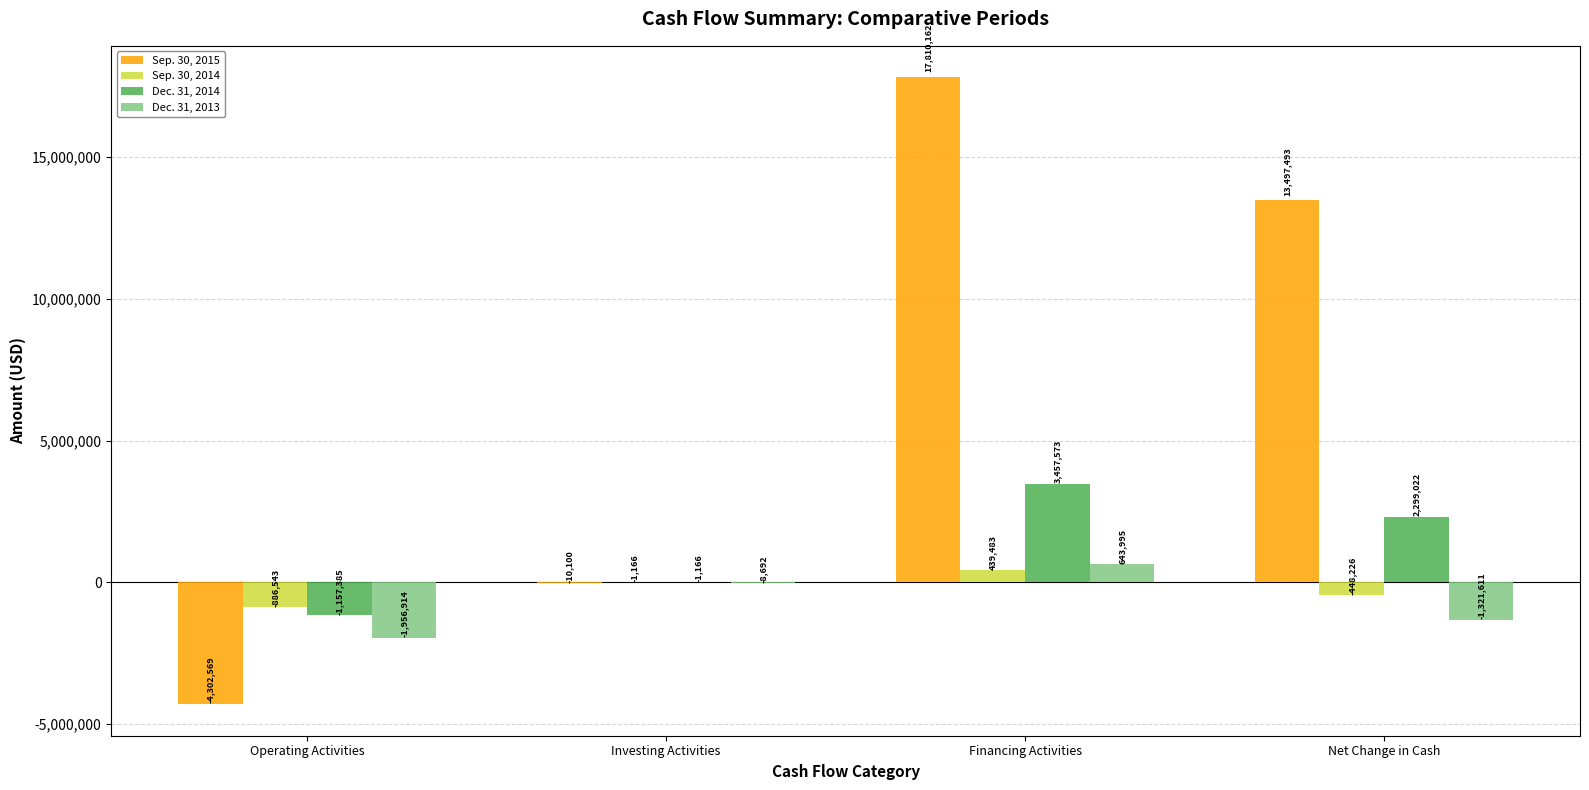

Between Operating Activities and Investing Activities, which series saw the biggest shift?

Sep. 30, 2015